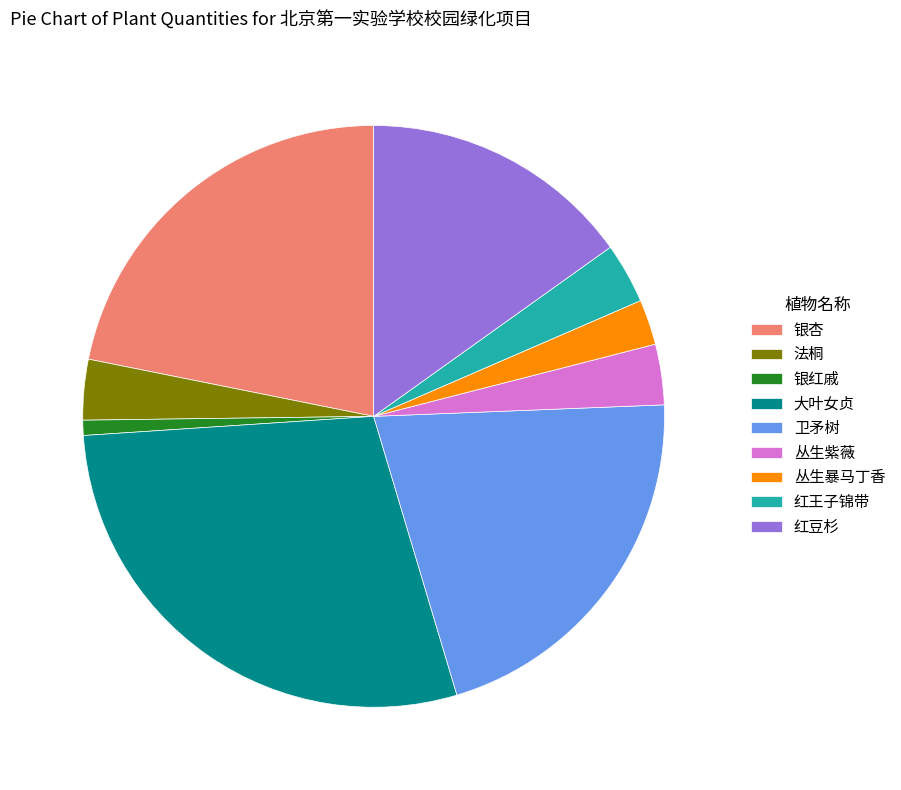

Which category has the smallest portion of the pie?

银红戚